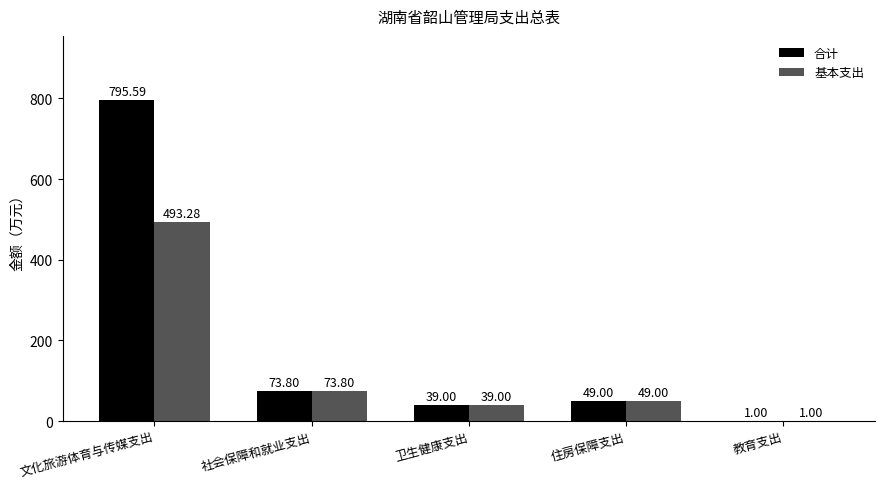

Where does the 合计 series first go above 49?

文化旅游体育与传媒支出